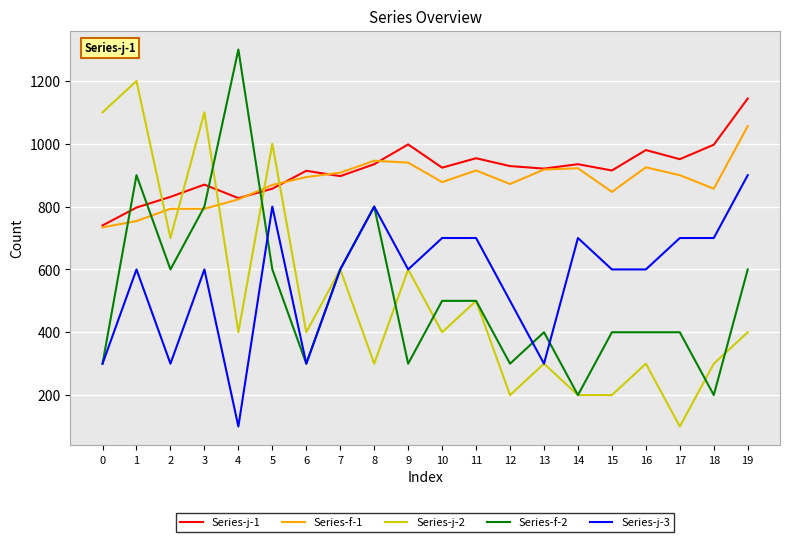

How many lines are shown in the chart?

5